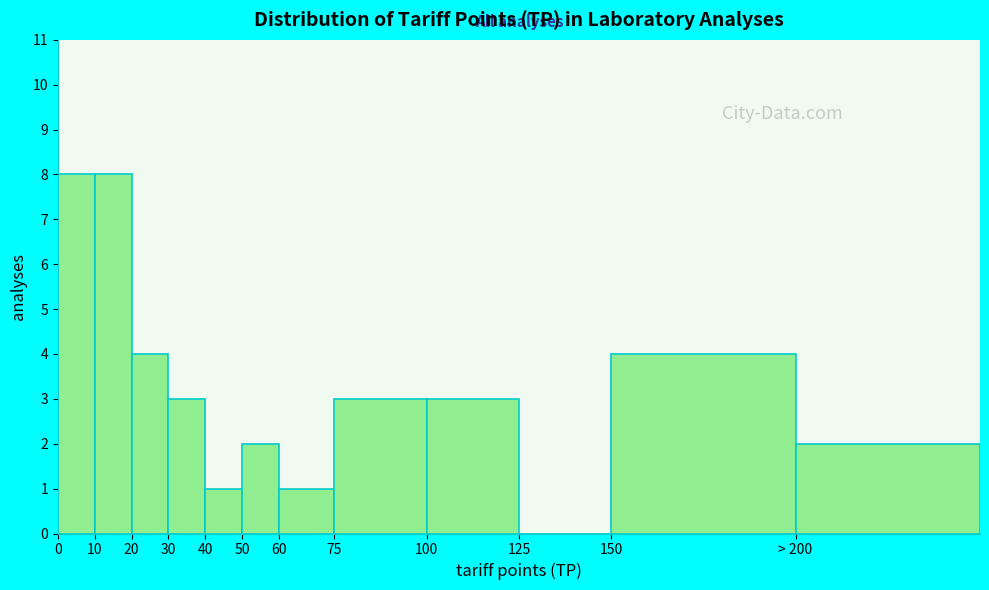

Reading left to right, extract all data points from this chart.

0=8	10=8	20=4	30=3	40=1	50=2	60=1	75=3	100=3	125=0	150=4	> 200=2